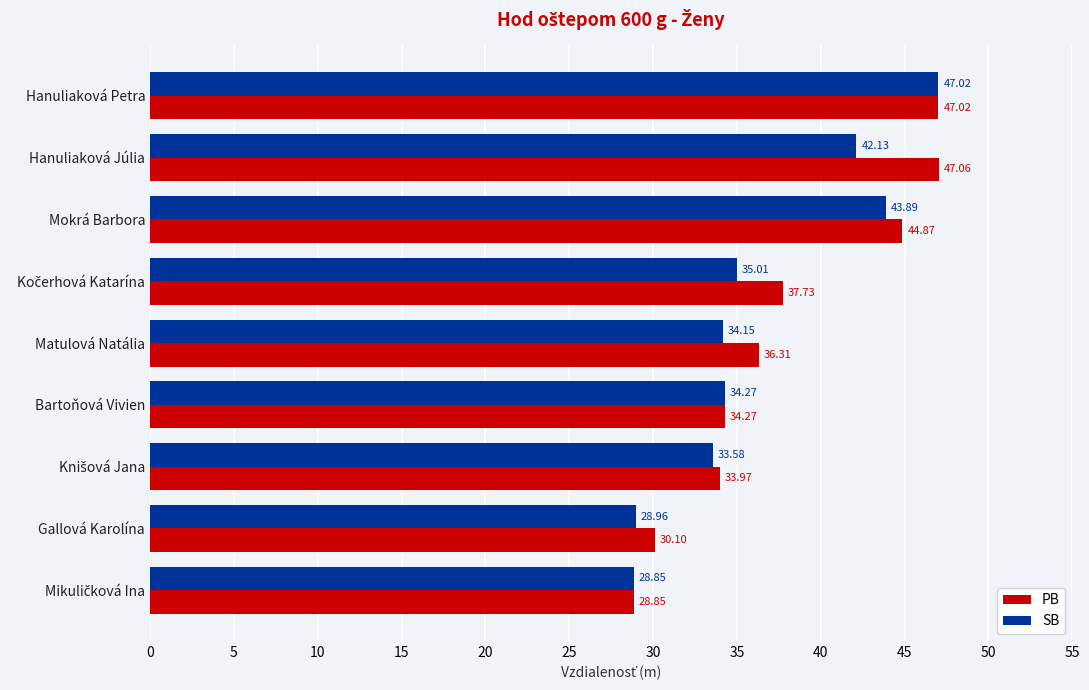

What is the difference between the maximum and minimum values in the SB series?

18.2